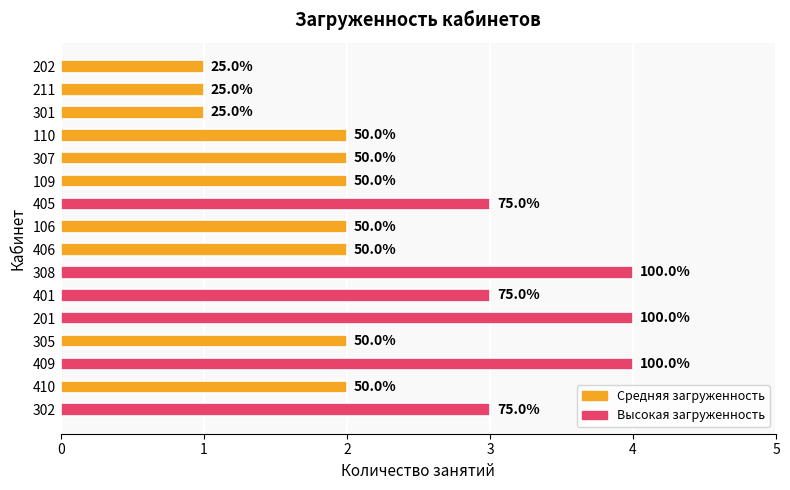

What is the minimum value shown in the chart?

1